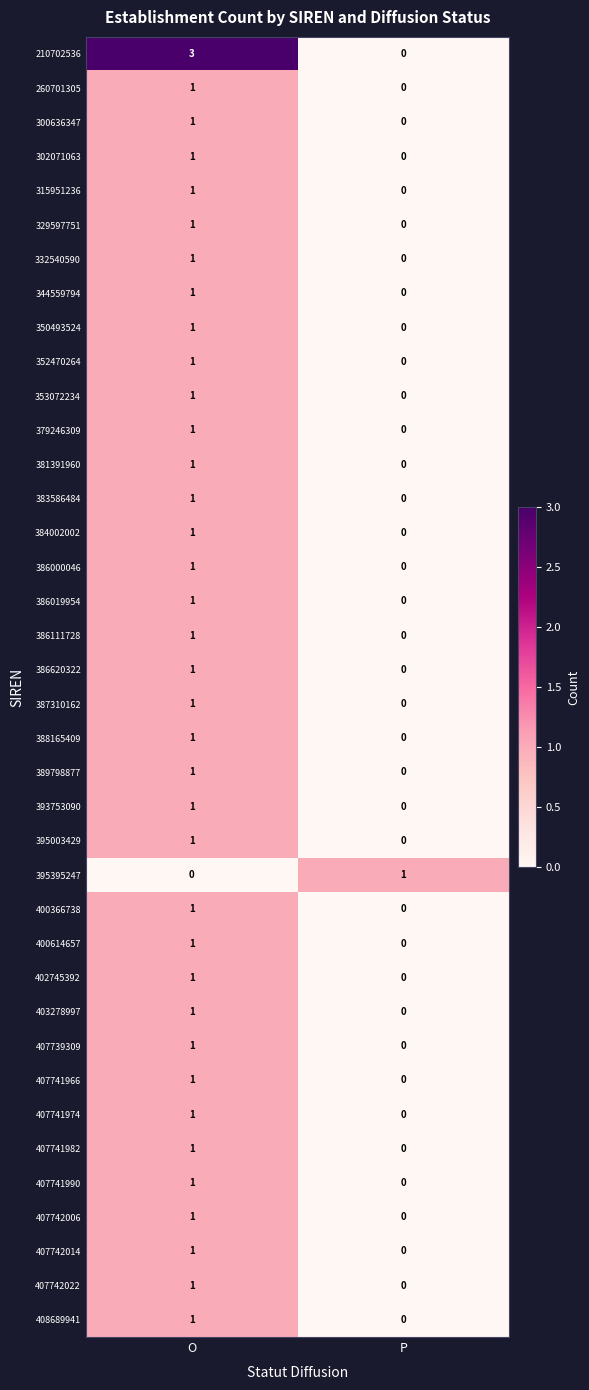

What is the total value across all series at O?

39